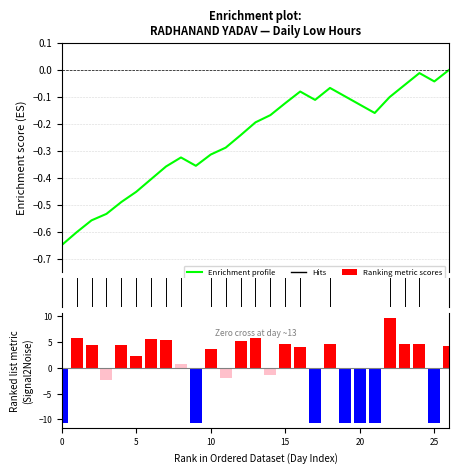

What is the difference between the Ranking metric scores values at 23 and 18?

0.1